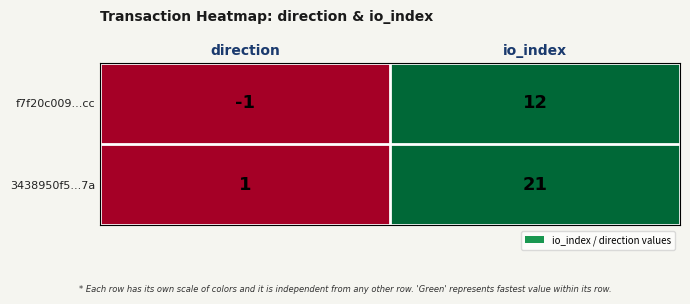

At which label is 3438950f5...7a closest to 11?

direction